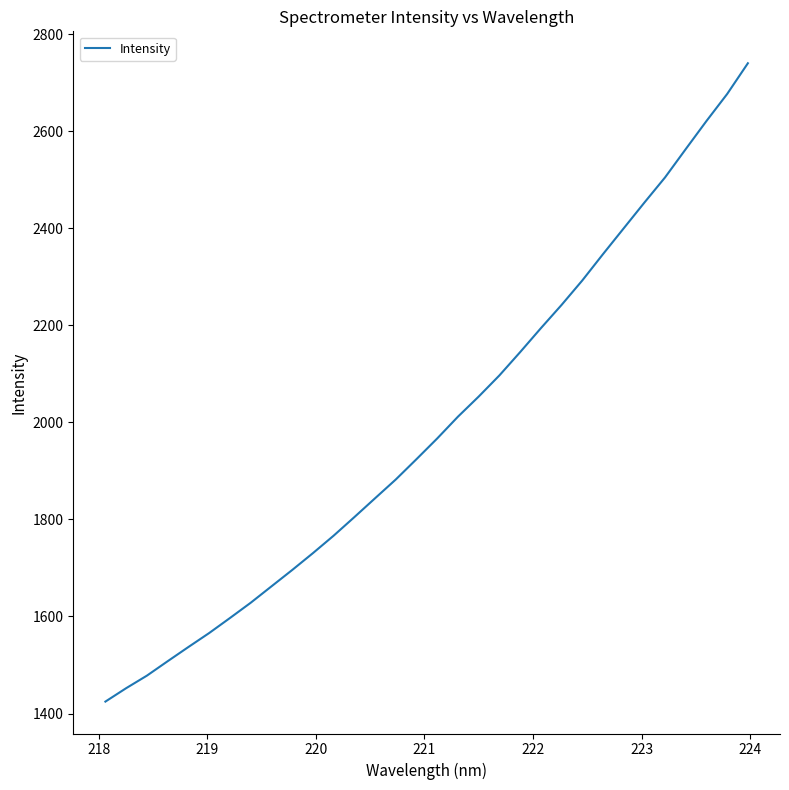

What is the minimum value shown in the chart?

1424.6